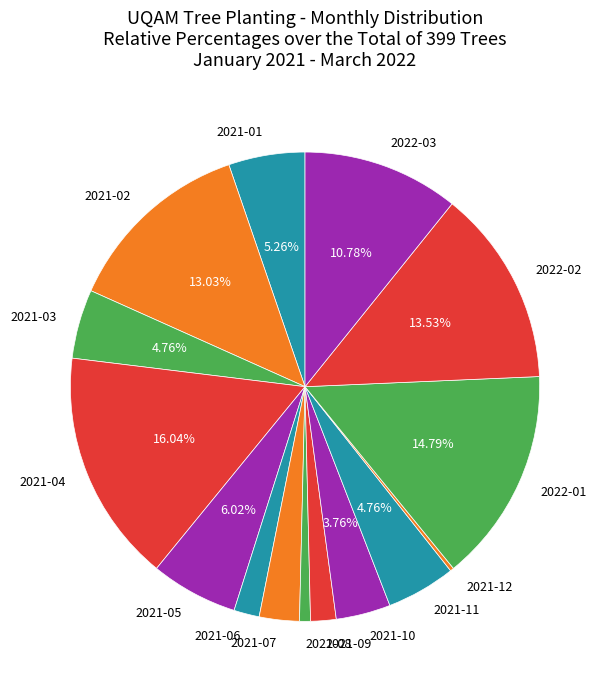

Which slice is the largest?

2021-04